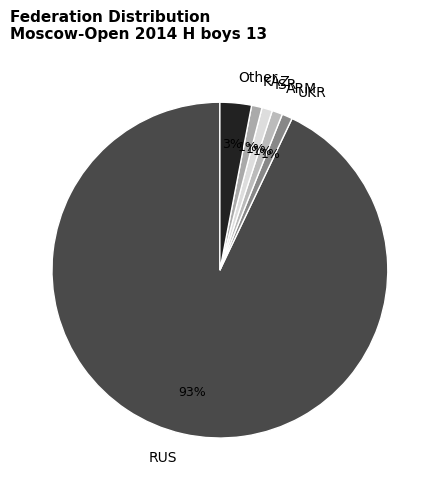

Between Other and RUS, which is larger?

RUS